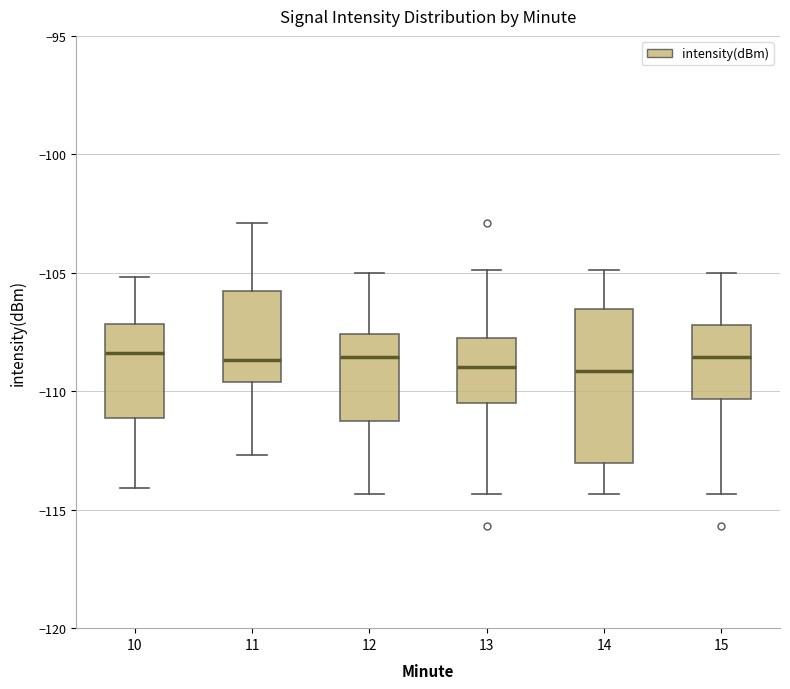

Which box is the tallest, from its lower edge to its upper edge?

14